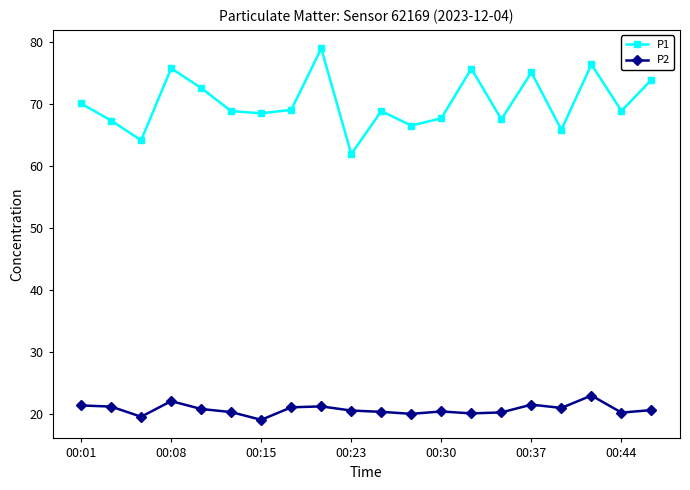

What is the difference between the maximum and minimum values in the P1 series?

17.0